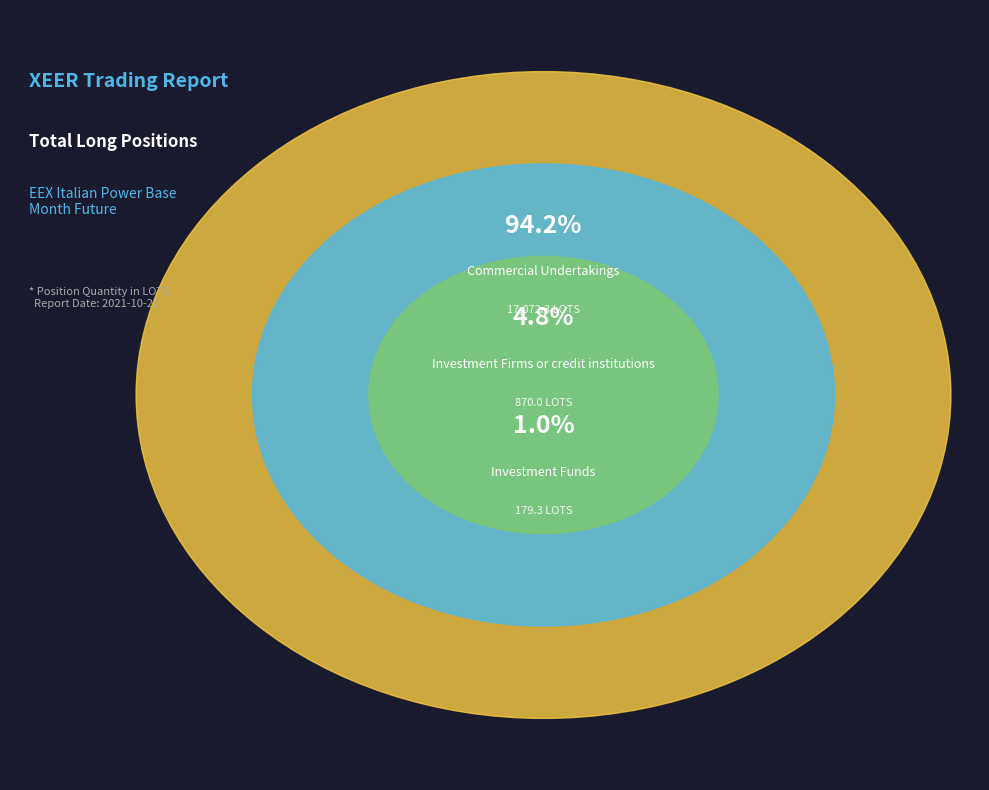

Count the number of slices in the pie.

3